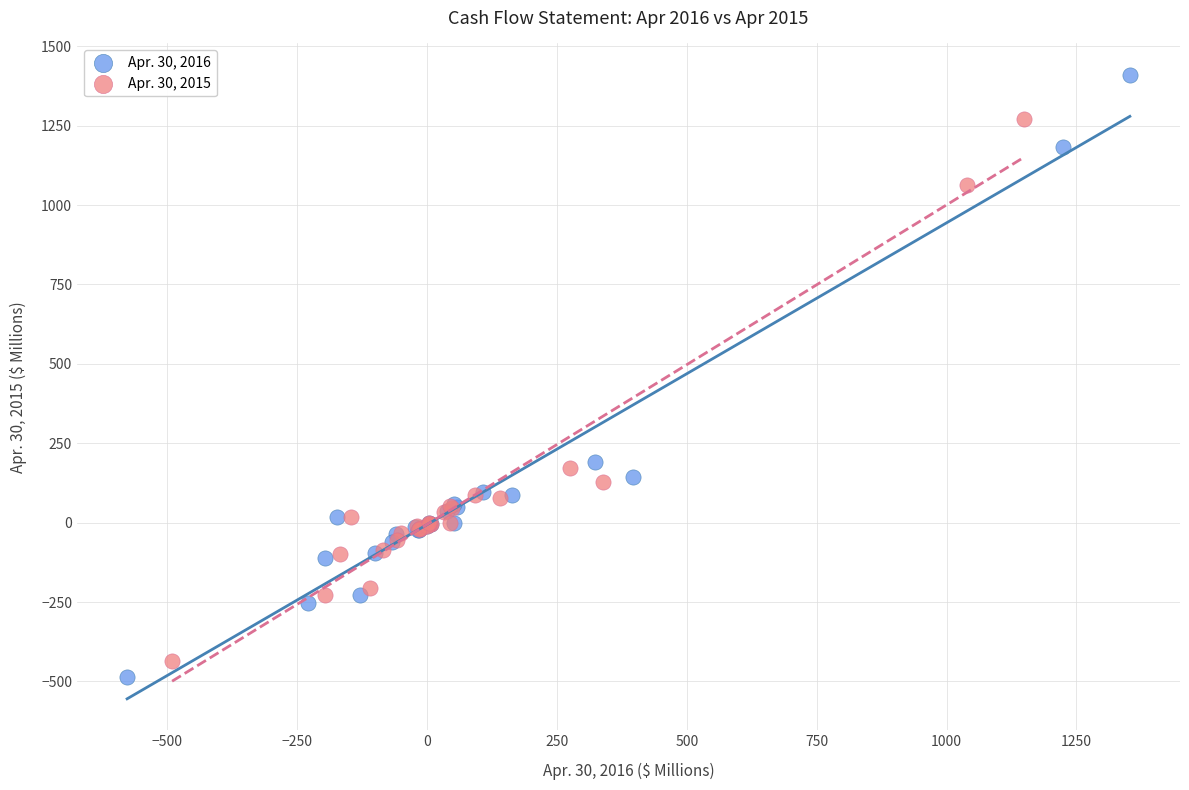

Which series has the widest spread of Y values?

Apr. 30, 2016